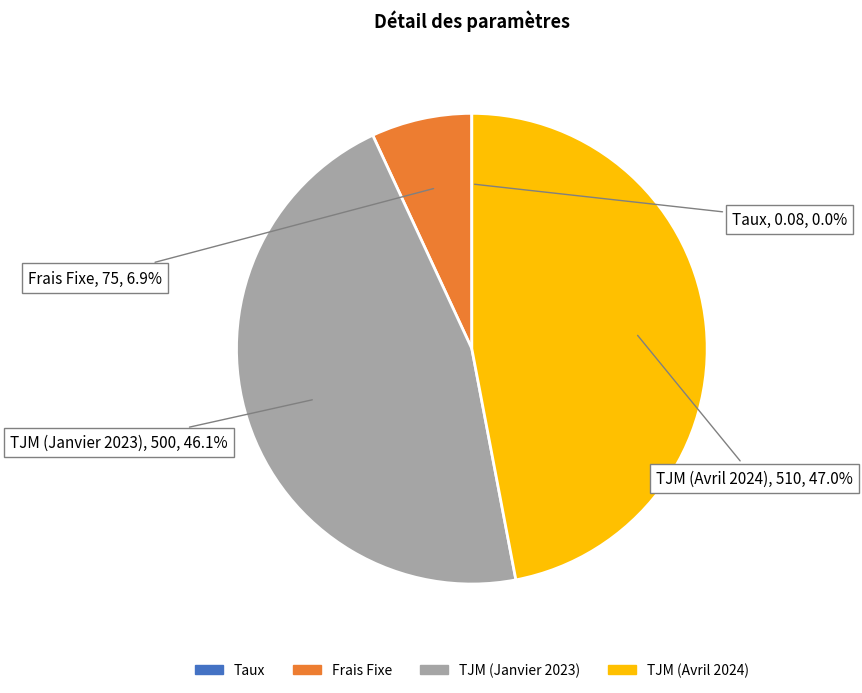

What percentage do TJM (Janvier 2023) and Frais Fixe together represent?

53.0%